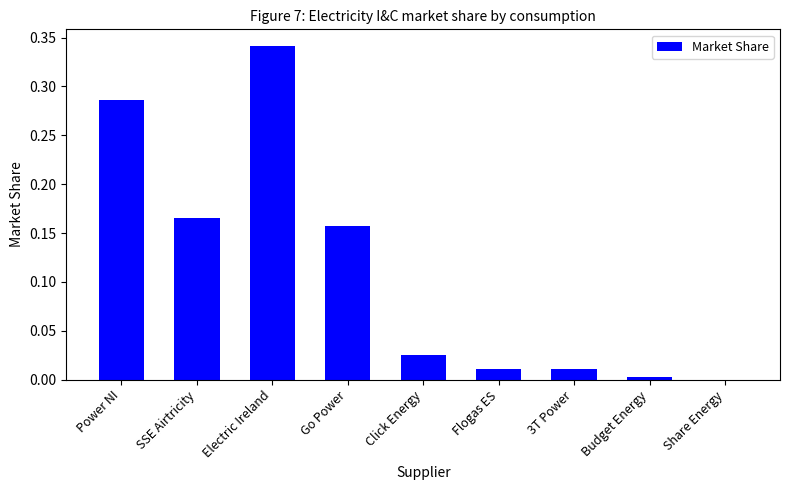

At which category does the chart reach its peak across all series?

Electric Ireland